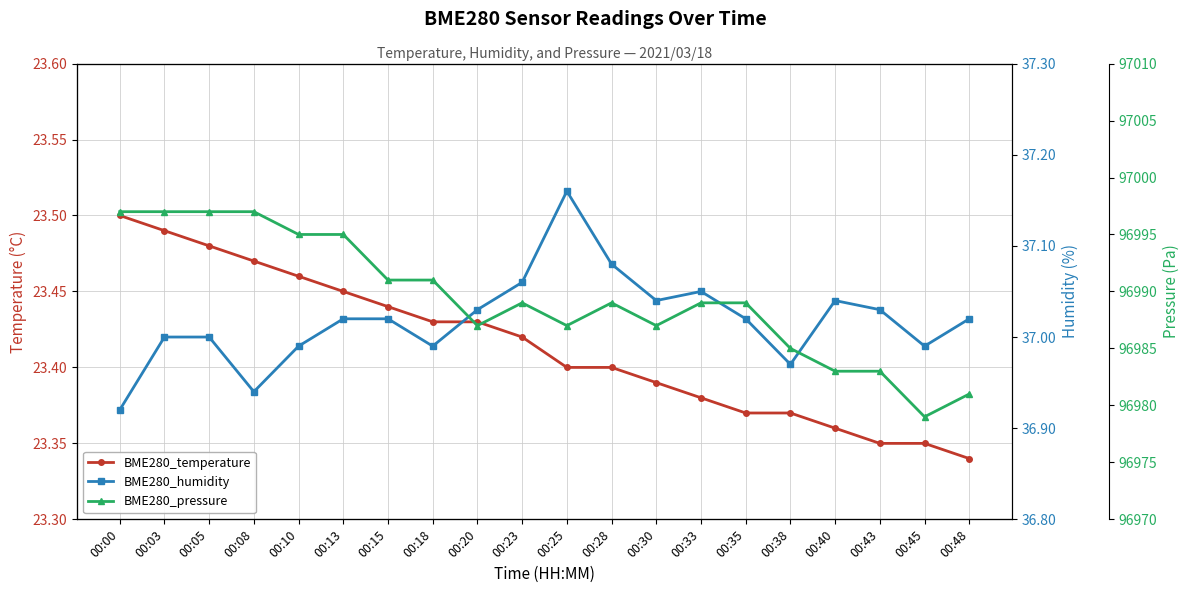

What is the value of the BME280_temperature point at the 16th from the left?

23.4